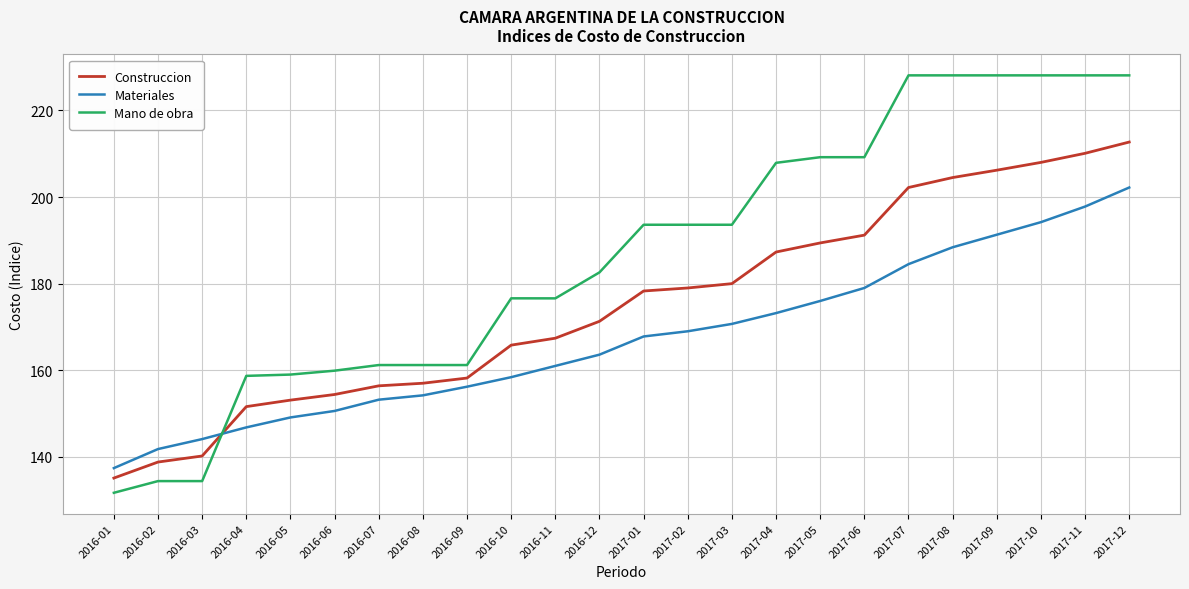

What is the smallest value displayed?

131.7